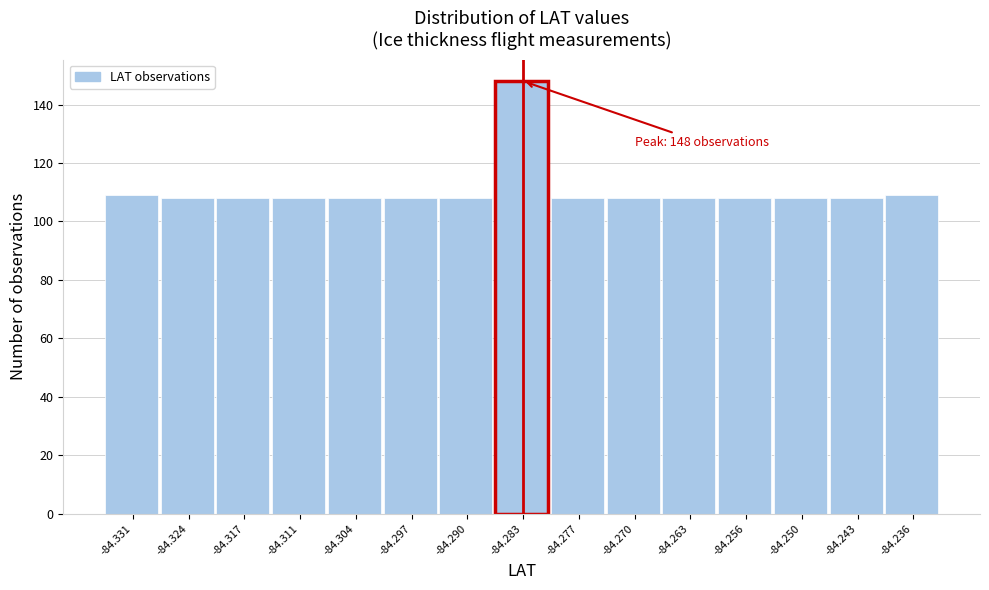

Which range on the x-axis has the tallest bar?

-84.287 to -84.280